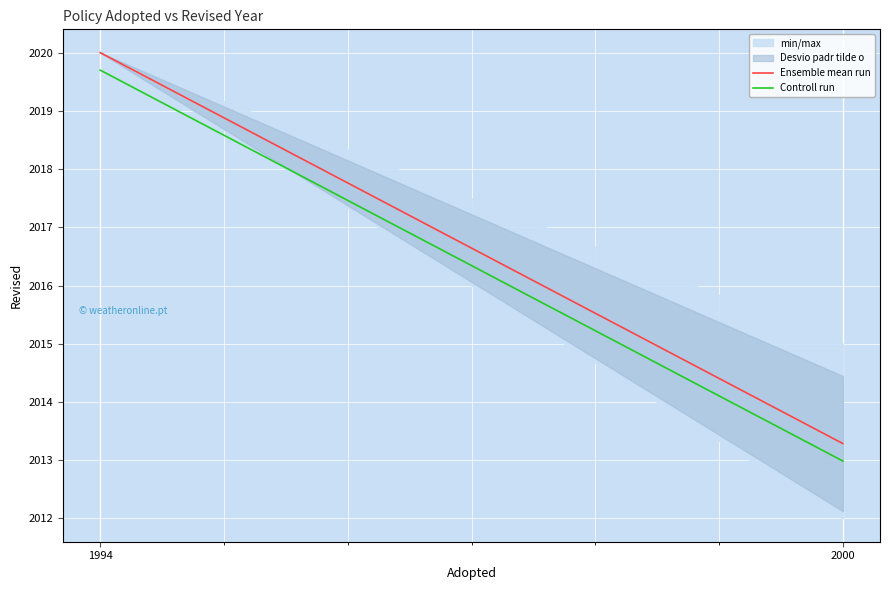

Rank the series by their average value, from highest to lowest.

Ensemble mean run, Controll run